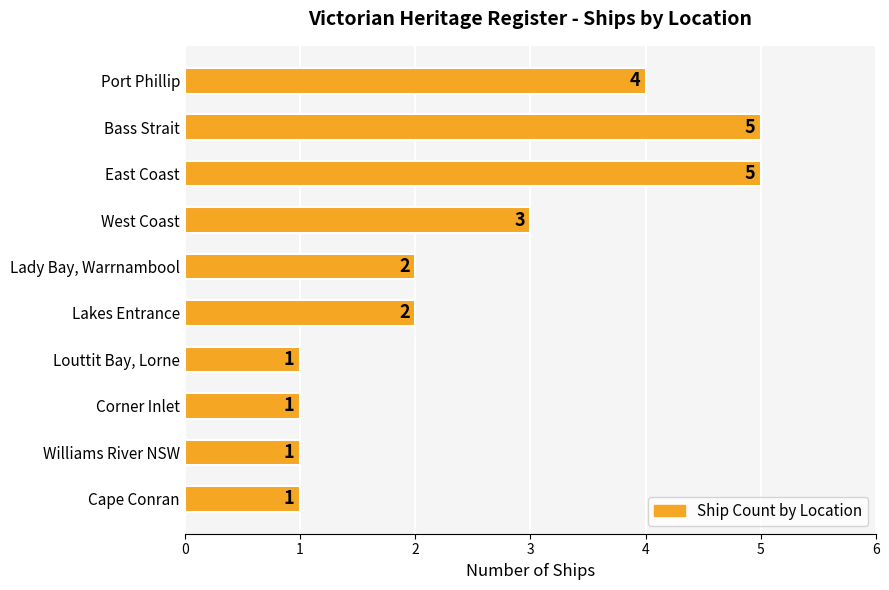

What is the greatest value displayed?

5